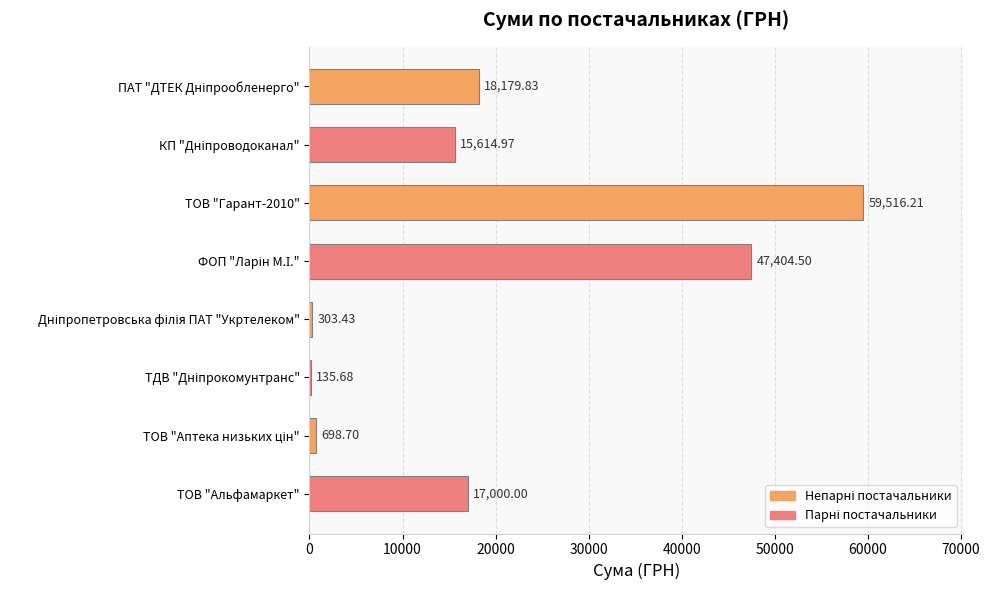

What is the sum of all values?

158853.3